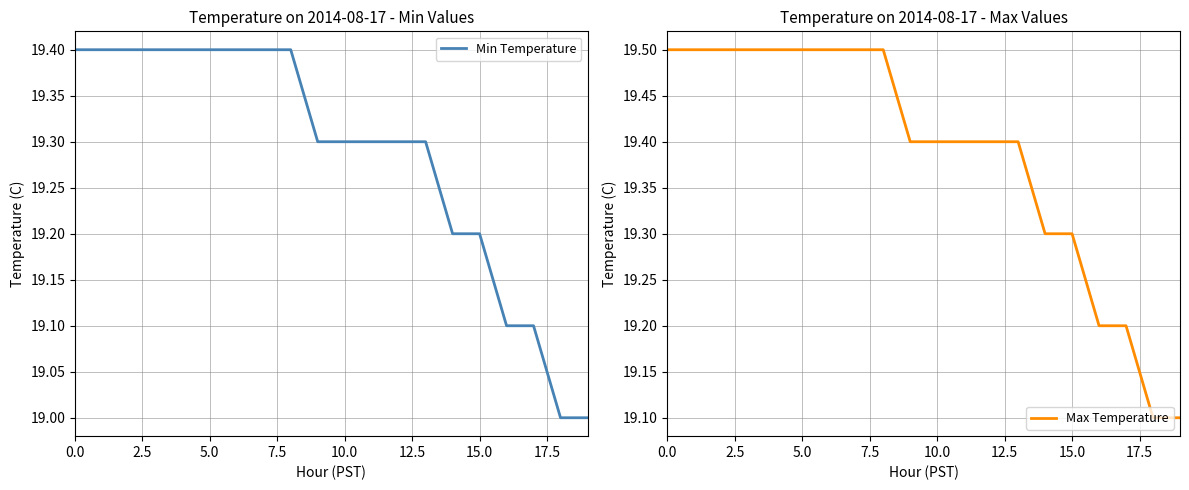

What is the lowest value of the Min Temperature series?

19.0